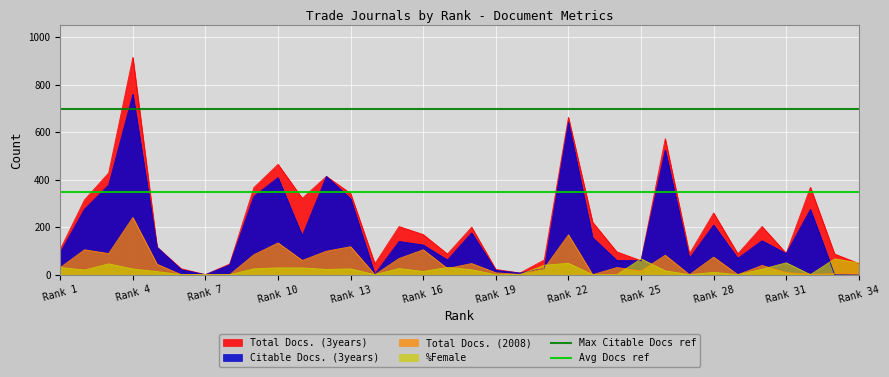

The Total Docs. (3years) series shows 82.0 at Rank 34. True or false?

False